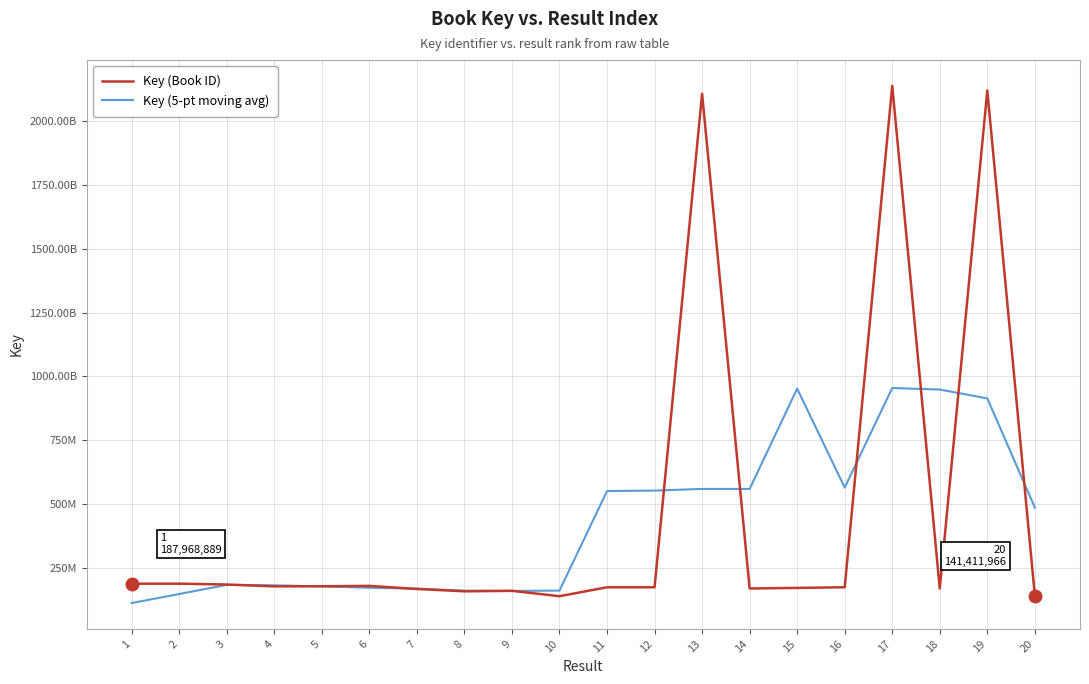

What are all the series names shown in the legend?

Key (Book ID), Key (5-pt moving avg)